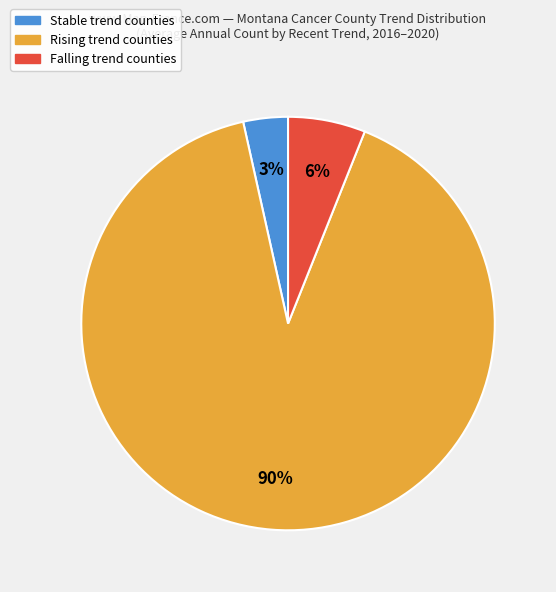

Is there any slice that represents more than half of the pie?

Yes